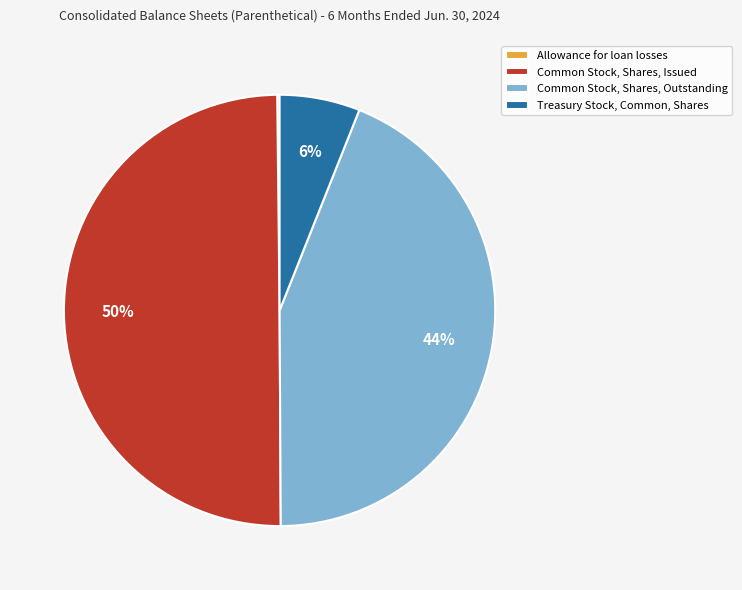

Is the sum of Treasury Stock, Common, Shares and Common Stock, Shares, Issued greater than half?

Yes